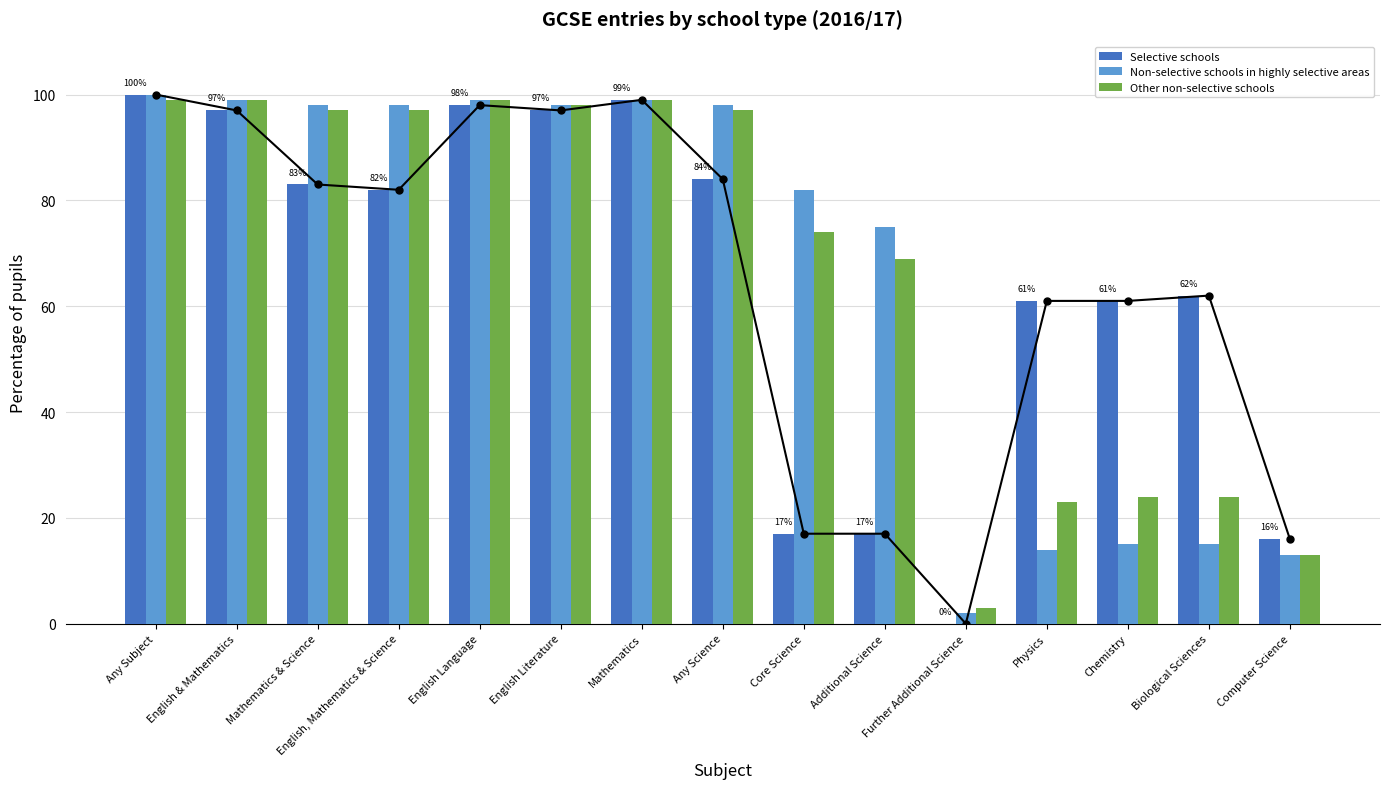

Reading left to right, extract all data points from this chart.

Selective schools: 100	97	83	82	98	97	99	84	17	17	0	61	61	62	16
Non-selective schools in highly selective areas: 100	99	98	98	99	98	99	98	82	75	2	14	15	15	13
Other non-selective schools: 99	99	97	97	99	98	99	97	74	69	3	23	24	24	13